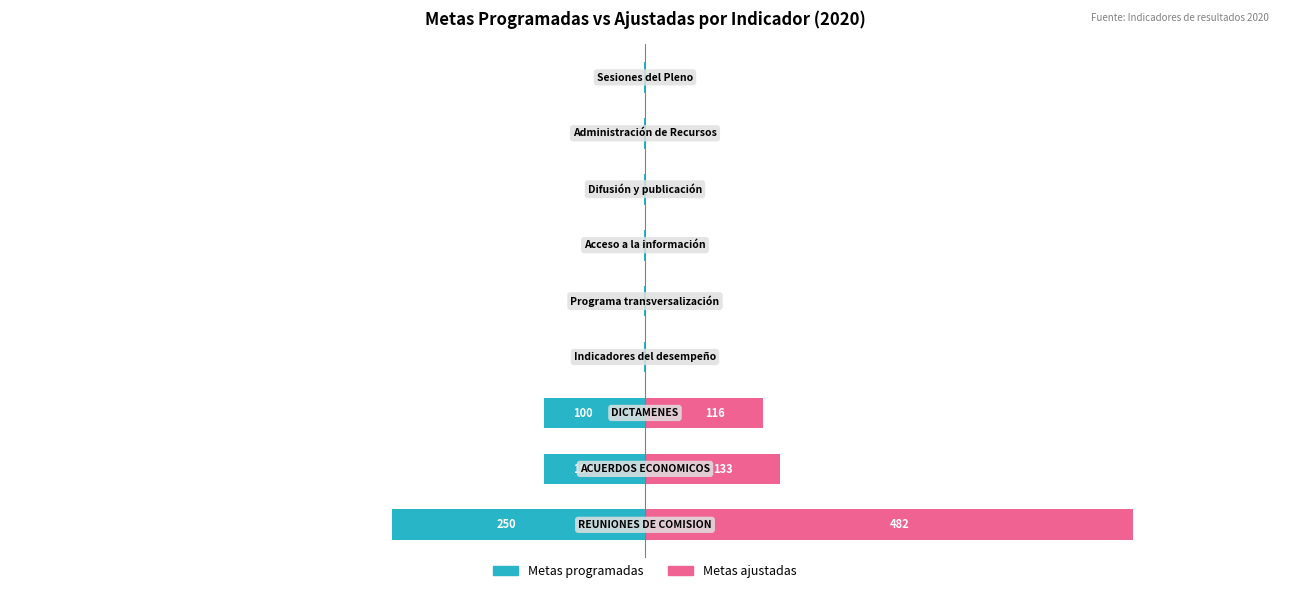

What is the value of the Metas programadas bar at the 7th from the left?

-1